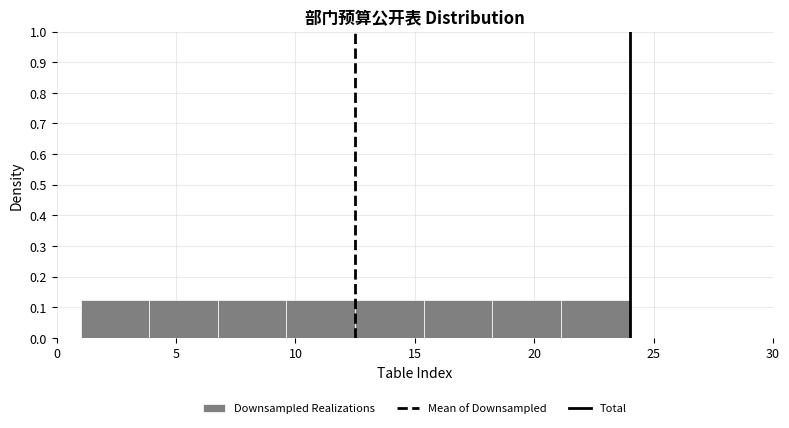

Reading left to right, list every bar in this chart as the range it spans on the x-axis followed by its height. Neither the bar edges nor the heights are printed on the chart, so give them approximately, as read against the axes.

1.0 to 4.0: 0.13
4.0 to 7.0: 0.13
7.0 to 9.5: 0.13
9.5 to 12.5: 0.13
12.5 to 15.5: 0.13
15.5 to 18.5: 0.13
18.5 to 21.0: 0.13
21.0 to 24.0: 0.13